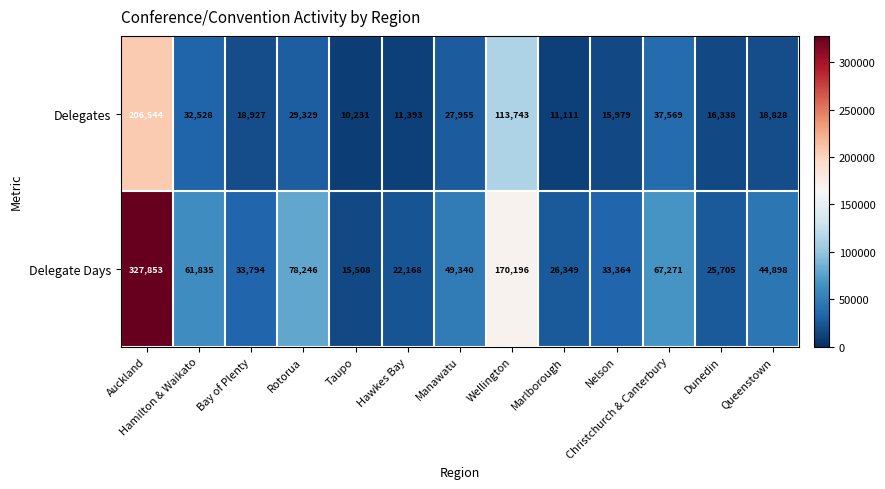

What is the total value across all series at Nelson?

49343